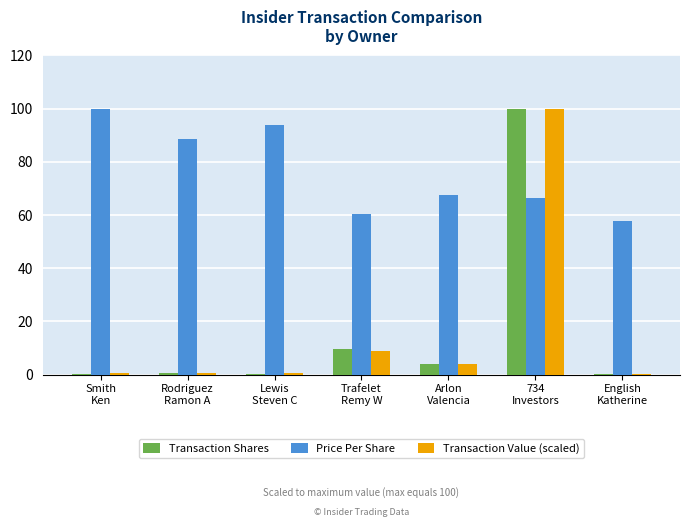

What is the maximum value for Transaction Value (scaled)?

100.0